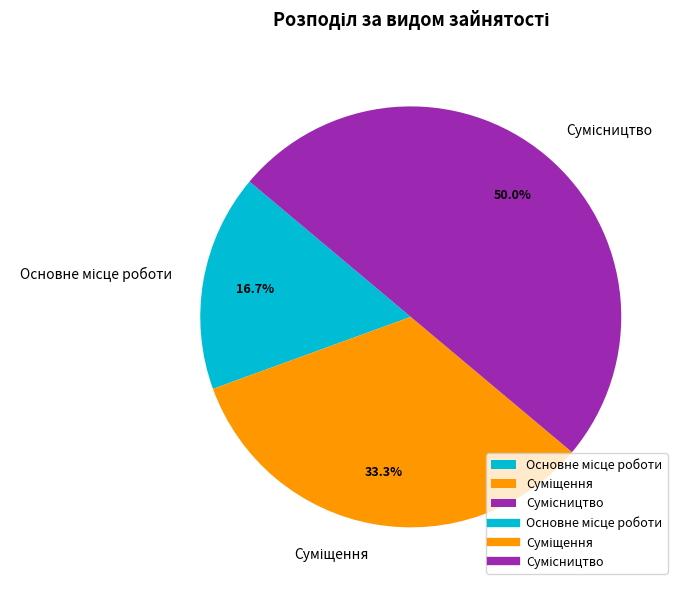

Count the number of slices in the pie.

3